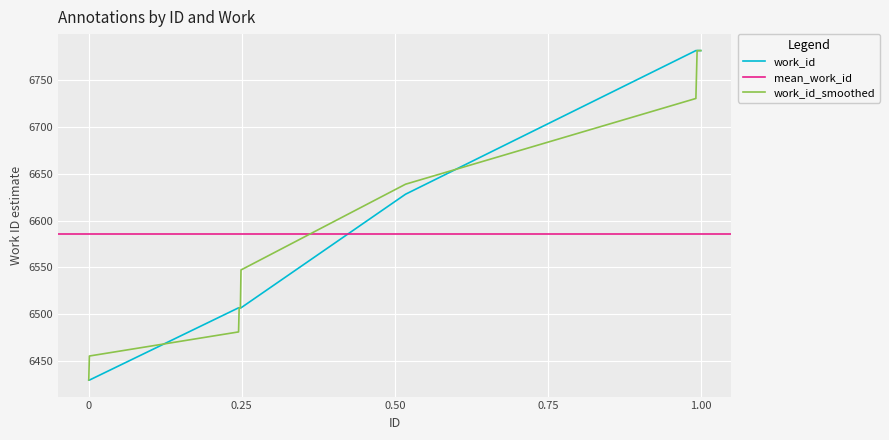

Reading right to left, what are all the values shown in this chart?

6781	6781	6781	6628	6507	6507	6507	6507	6430	6430